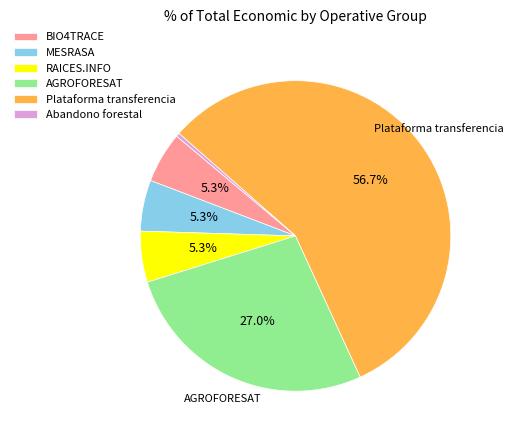

What is the largest slice in the pie chart?

Plataforma transferencia